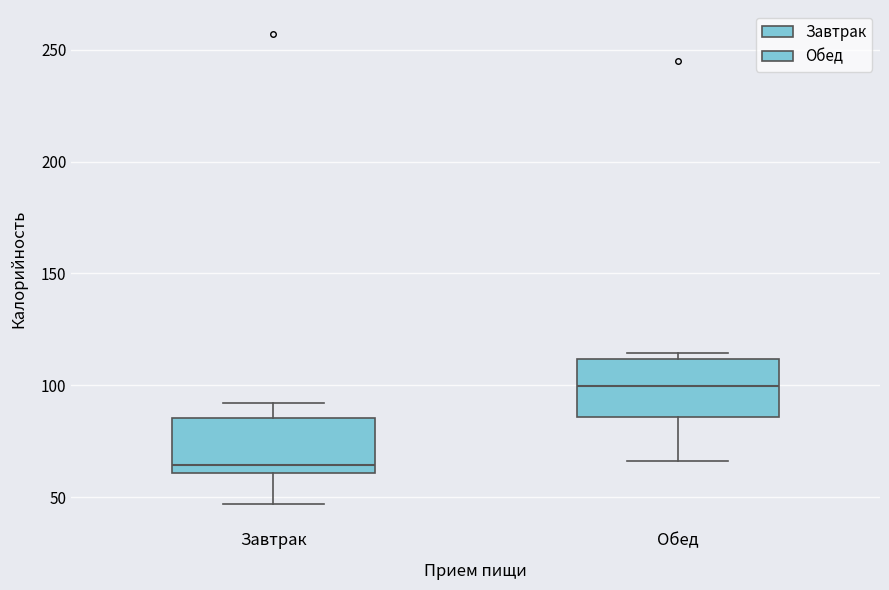

Which box has the highest median line?

Обед